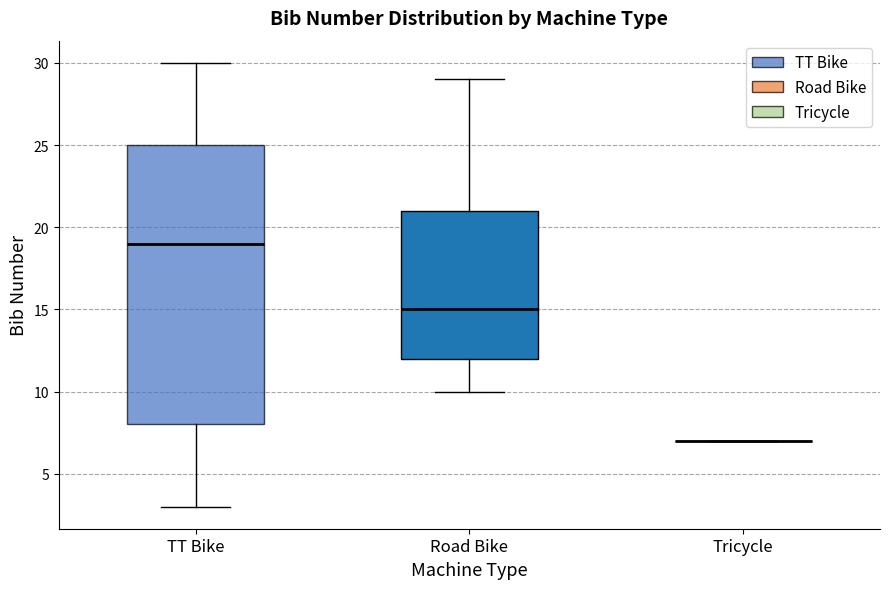

Reading left to right, read every box against the y-axis: the position of its median line, the range the box covers, and the ends of its whiskers. The values are not printed on the chart, so give them approximately, as read against the axis.

TT Bike: median 19, box 8 to 25, whiskers 3 to 30
Road Bike: median 15, box 12 to 21, whiskers 10 to 29
Tricycle: box collapsed to a line at 7, whiskers 7 to 7